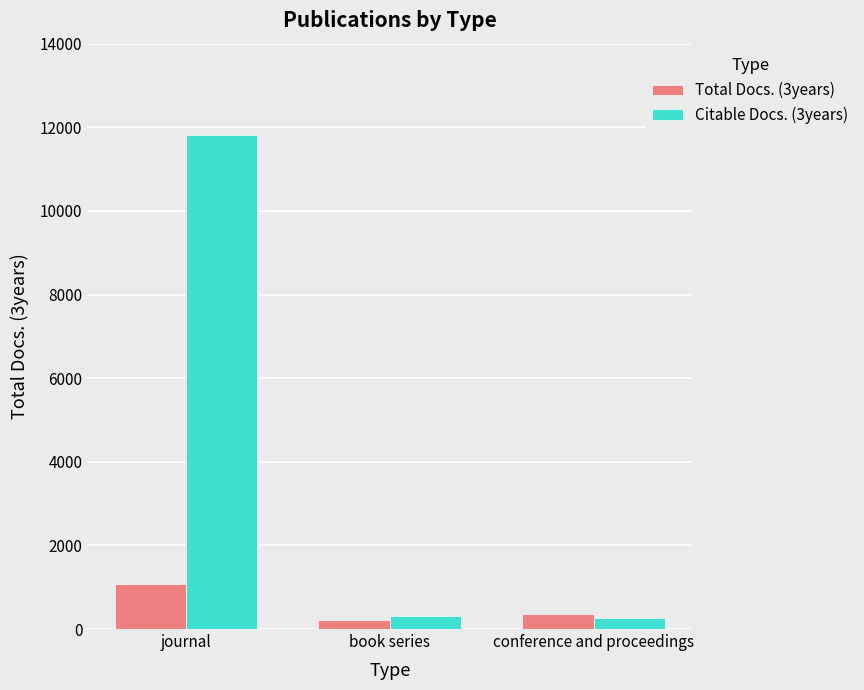

Which series has the largest range (max minus min)?

Citable Docs. (3years)